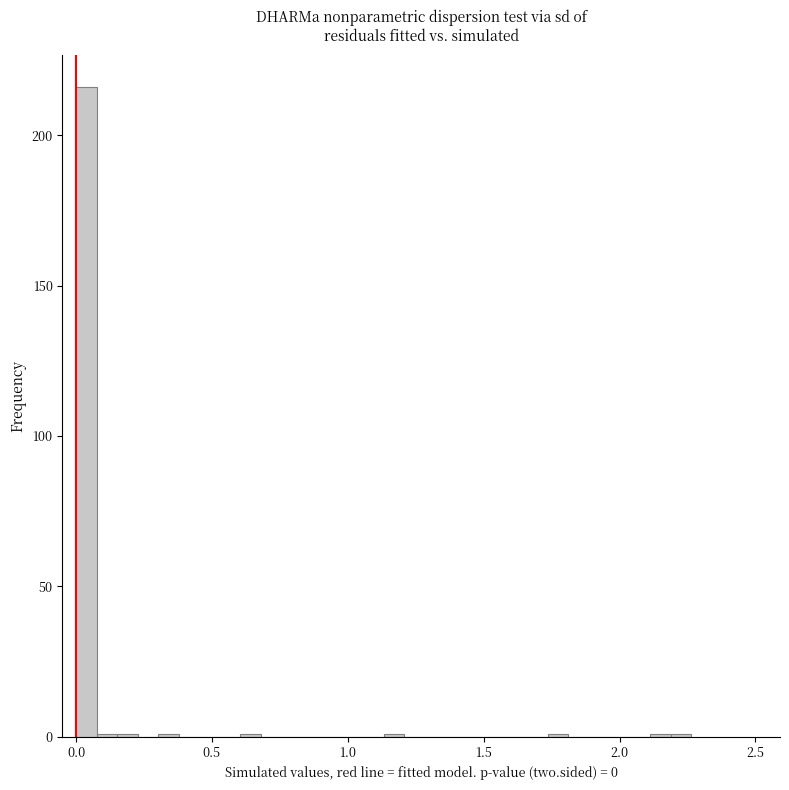

Read against the x-axis, roughly where is the centre of the tallest bar?

0.05